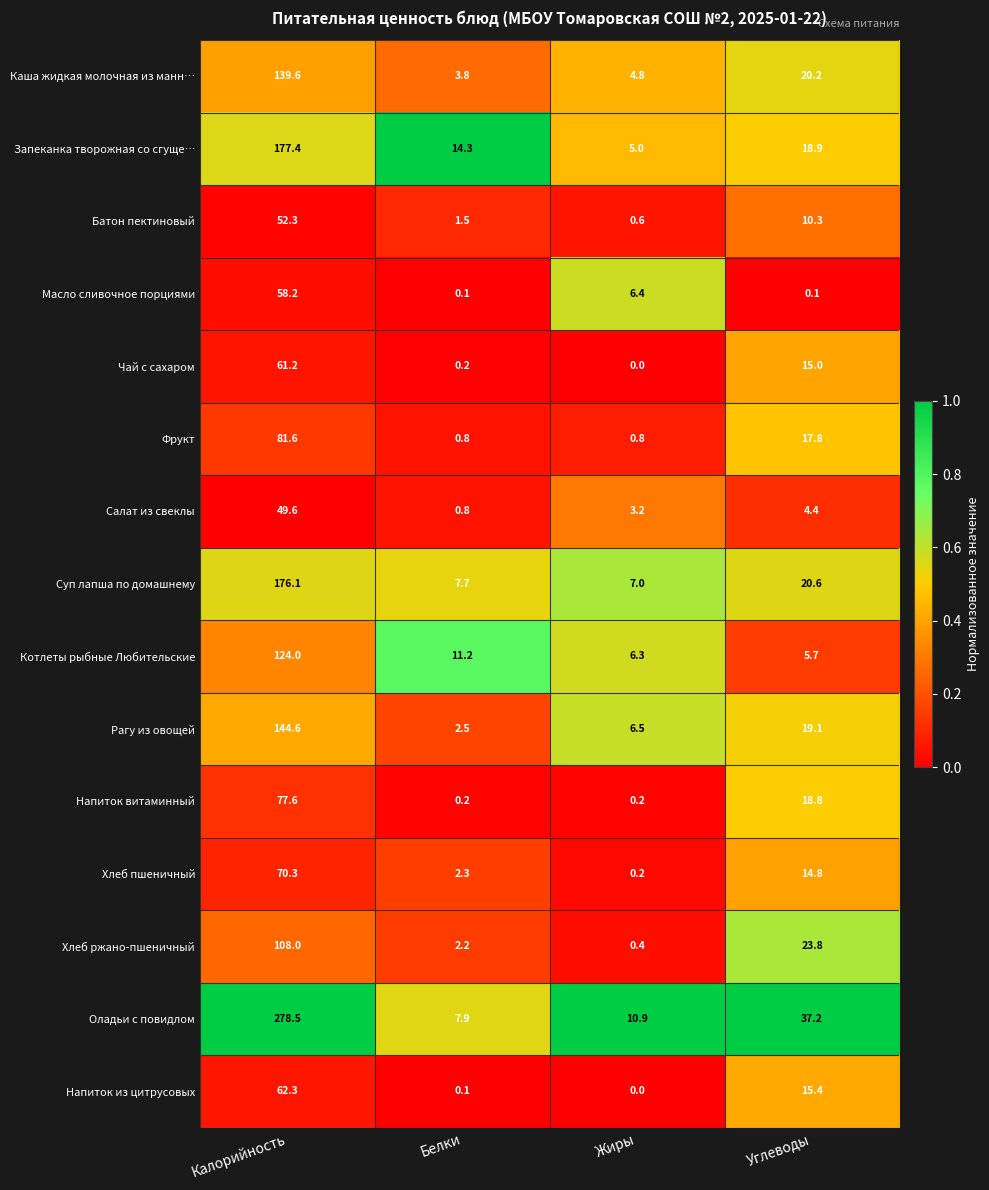

Which series has the largest total across all categories?

Оладьи с повидлом